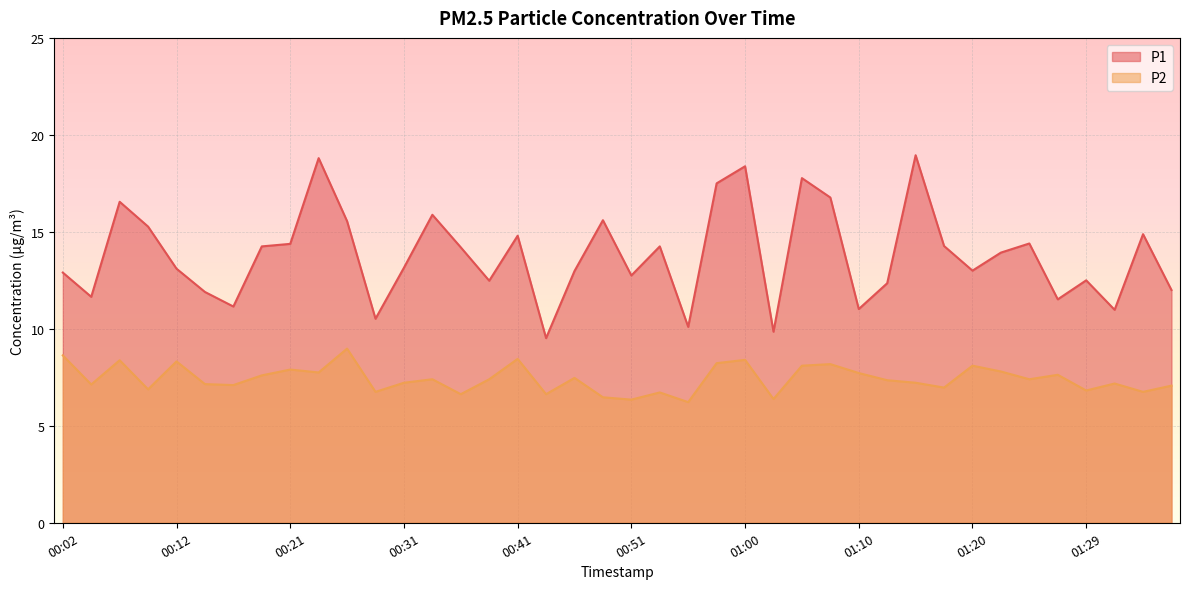

What is the label of the 4th point from the left?

00:09